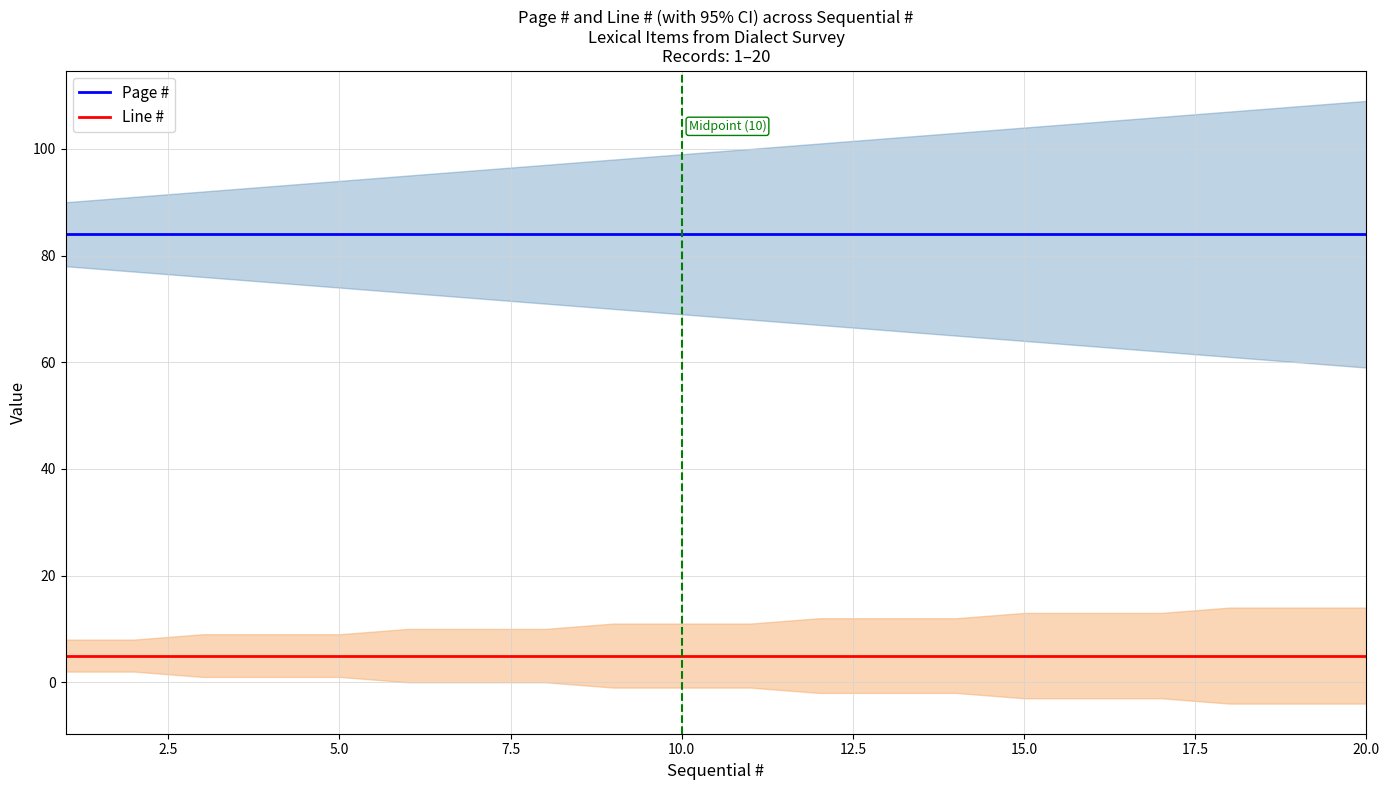

Which series has the largest total across all categories?

Page #